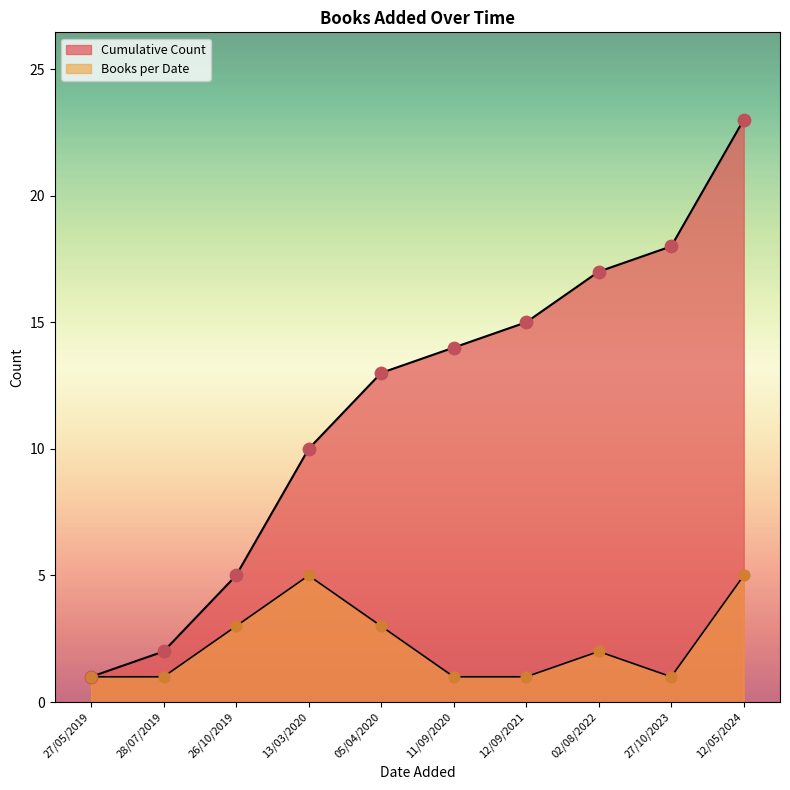

Which series has the largest total across all categories?

Cumulative Count